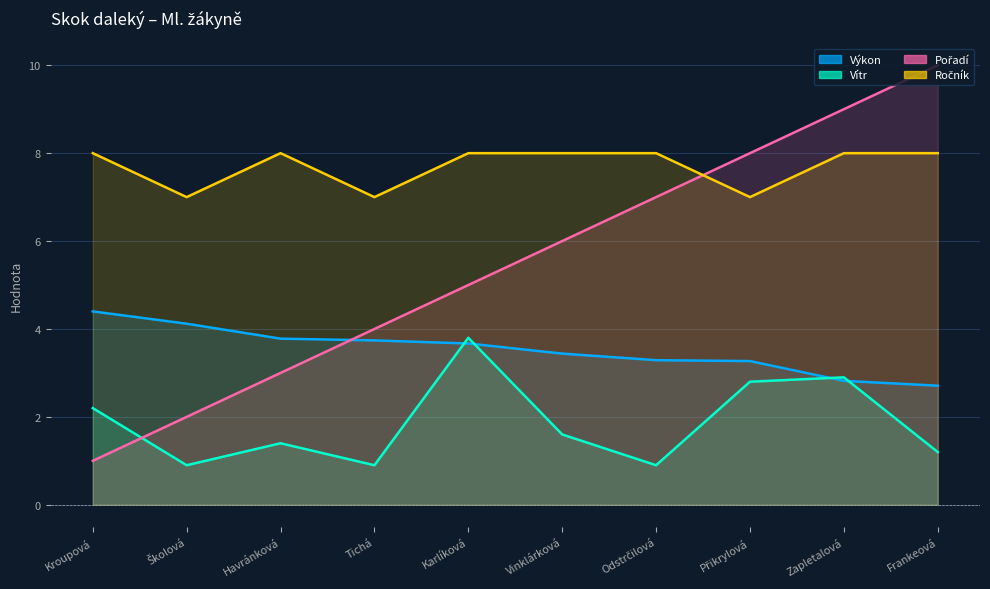

What is the difference between the Výkon values at Kroupová and Frankeová?

1.7